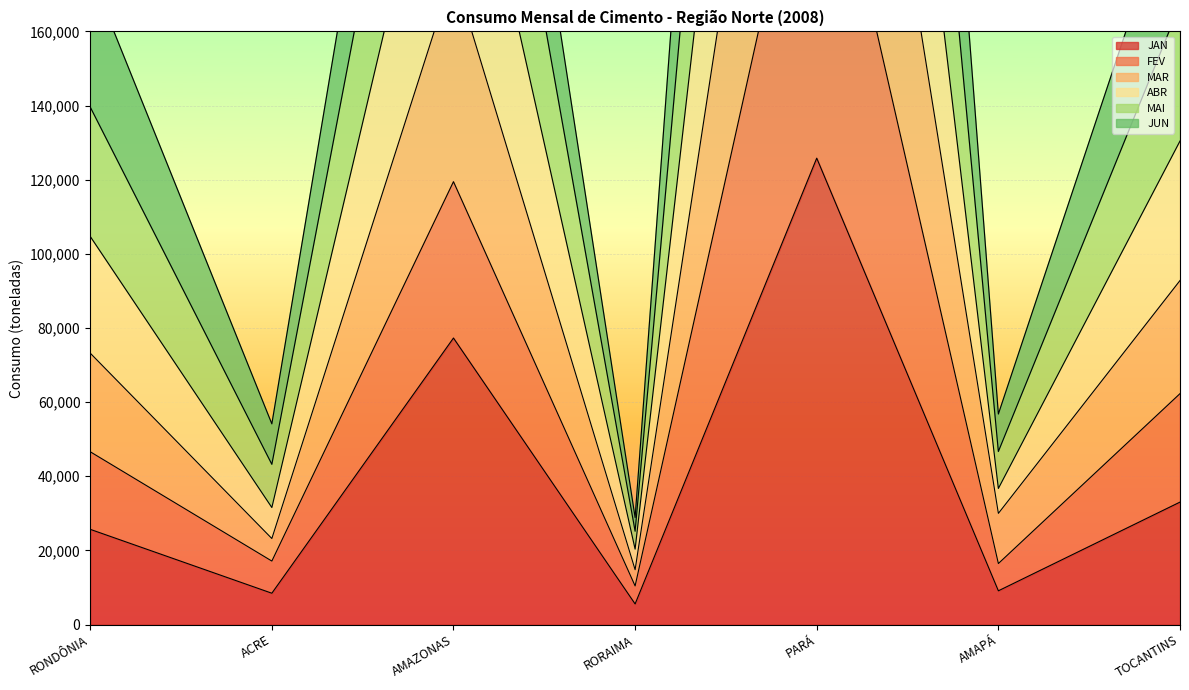

True or false: JAN has a value of 125806 at PARÁ.

True